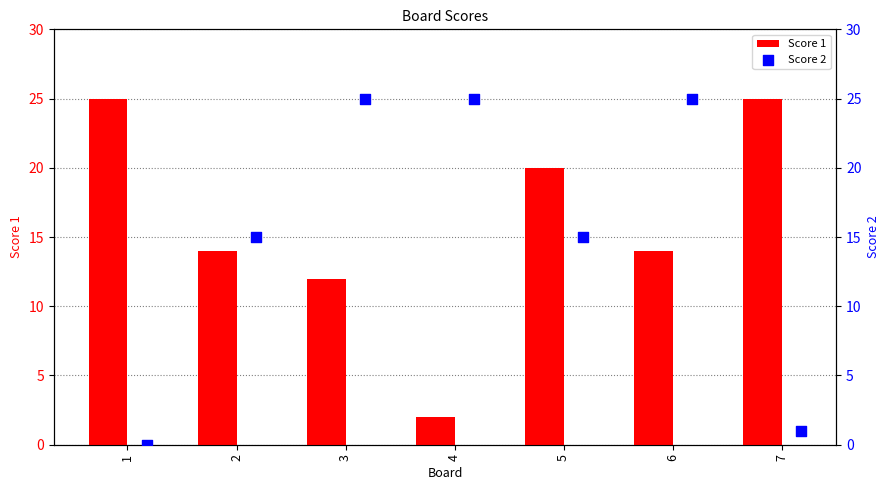

Which series has the largest total across all categories?

Score 1